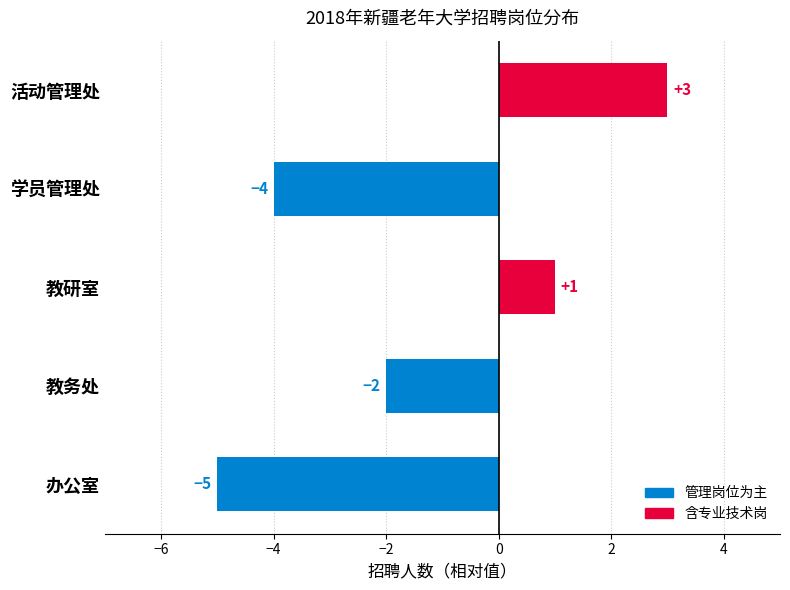

Count the number of data series in this chart.

1